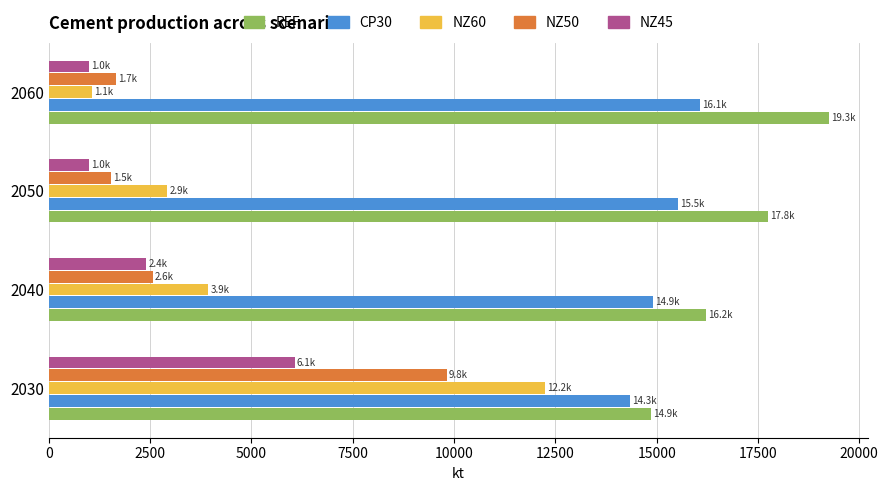

What is the spread (max minus min) of values at 2050?

16750.2